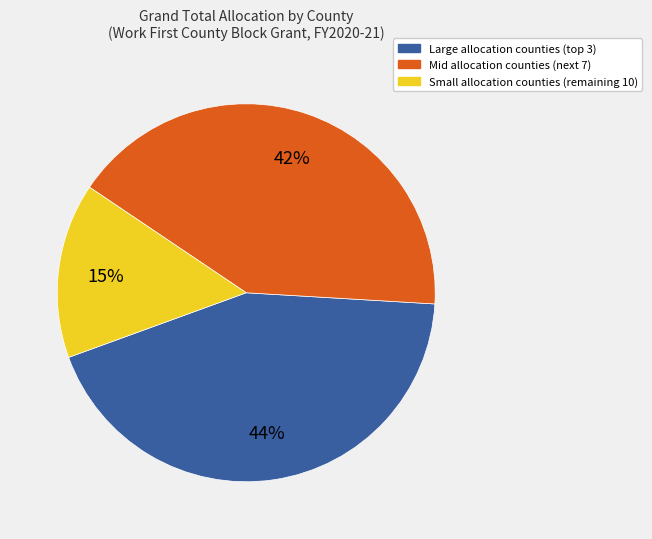

Does any single category account for the majority?

No